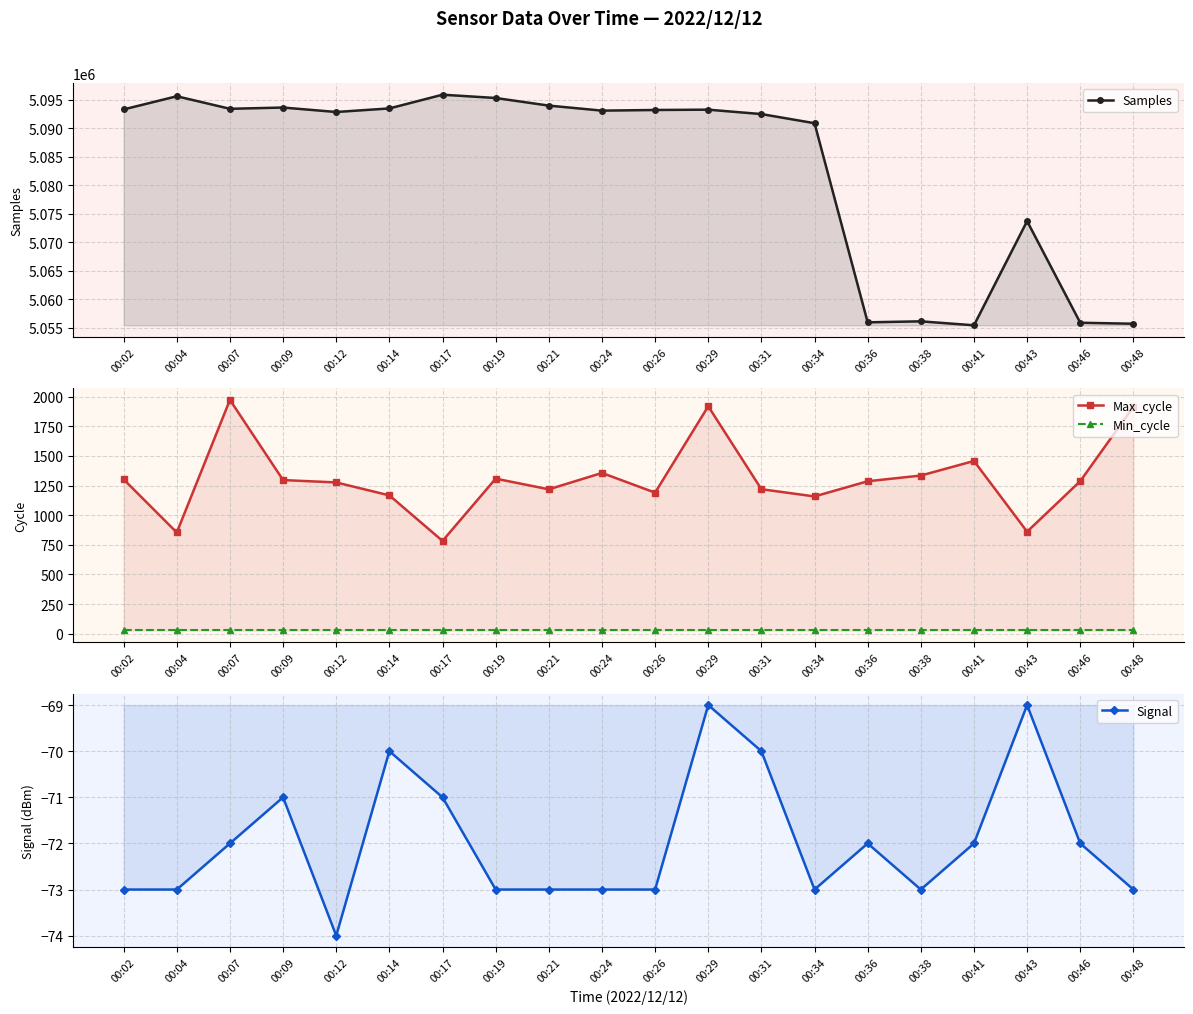

Rank the categories by Signal value from highest to lowest.

00:29, 00:43, 00:14, 00:31, 00:09, 00:17, 00:07, 00:36, 00:41, 00:46, 00:02, 00:04, 00:19, 00:21, 00:24, 00:26, 00:34, 00:38, 00:48, 00:12